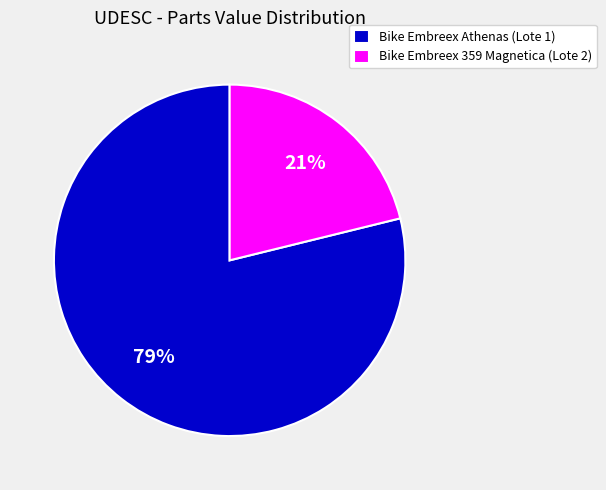

To the nearest percent, what is the average slice percentage?

50%